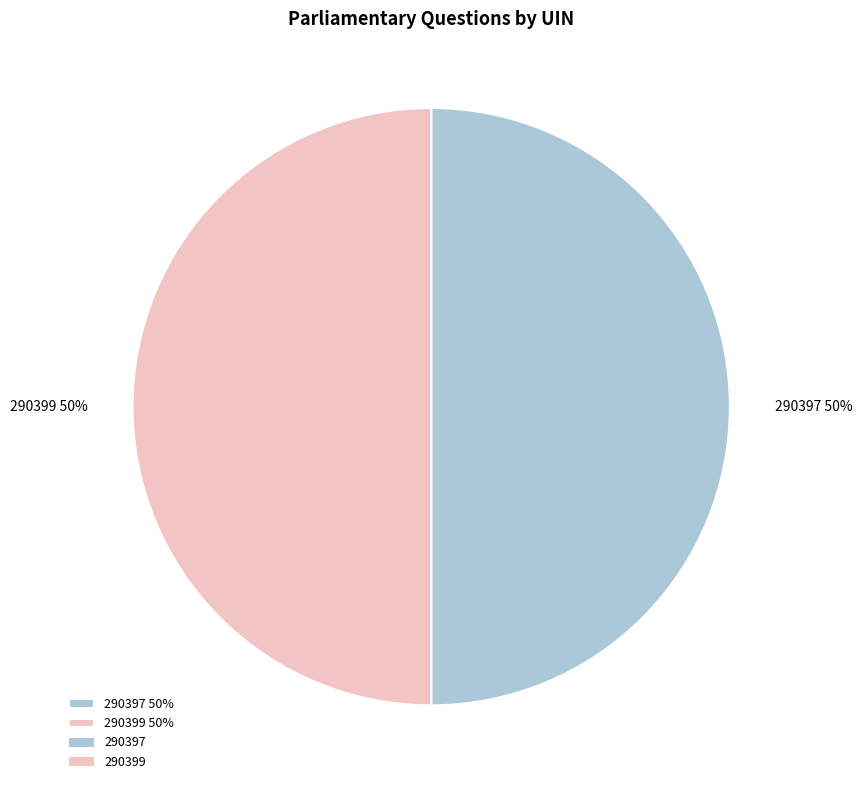

What is the ratio of the value at 290399 50% to the value at 290397 50%?

1.0